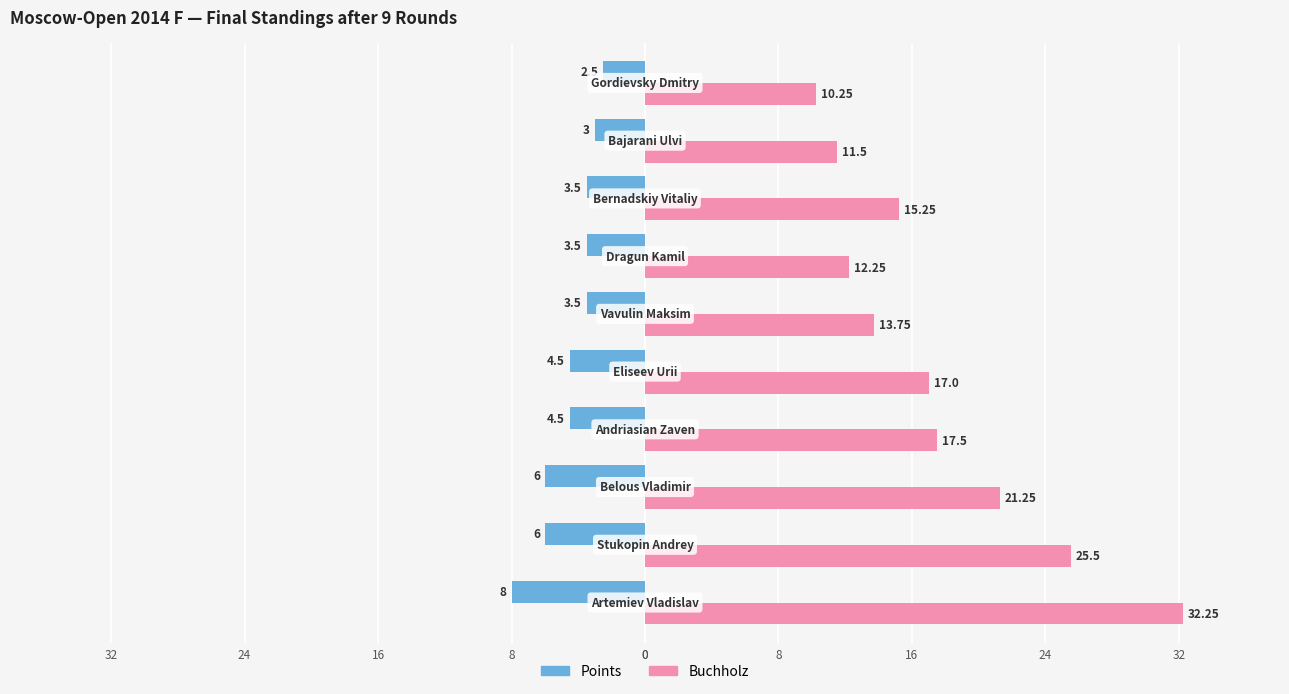

What is the difference between the second highest and second lowest values in the Buchholz series?

14.0